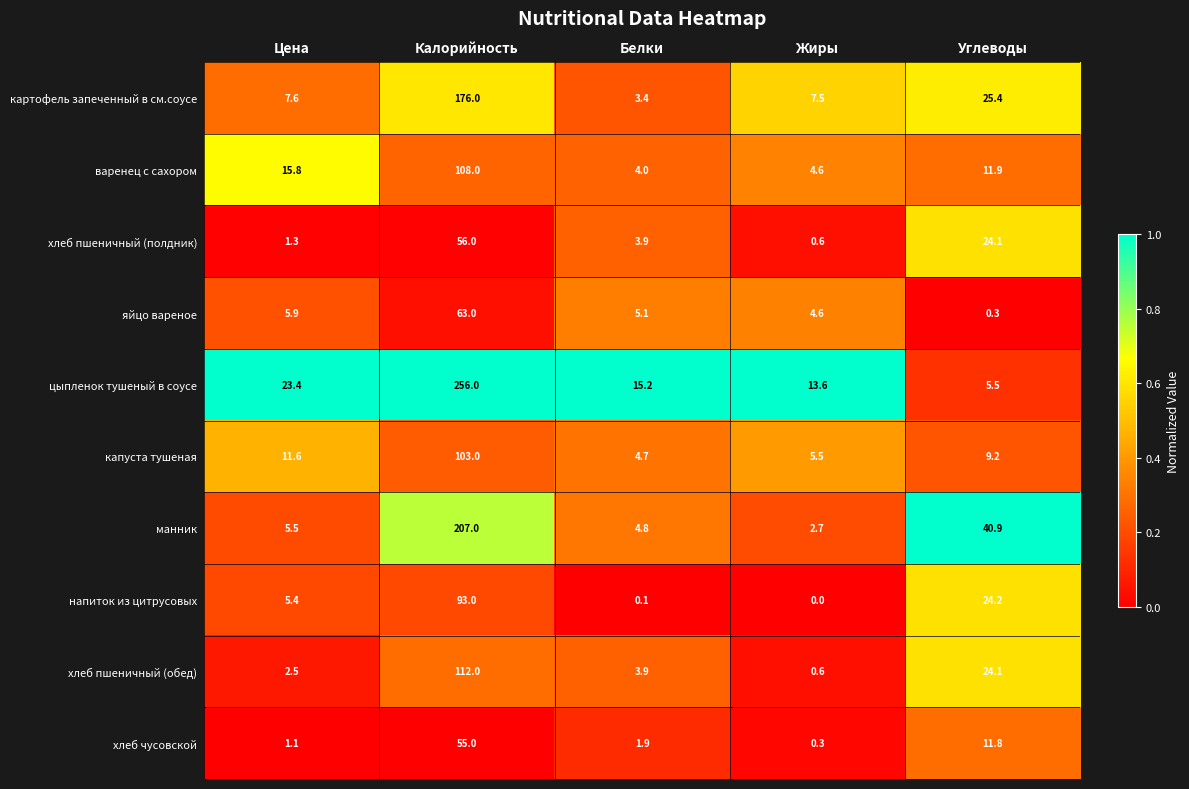

At which label does манник reach its peak?

Калорийность